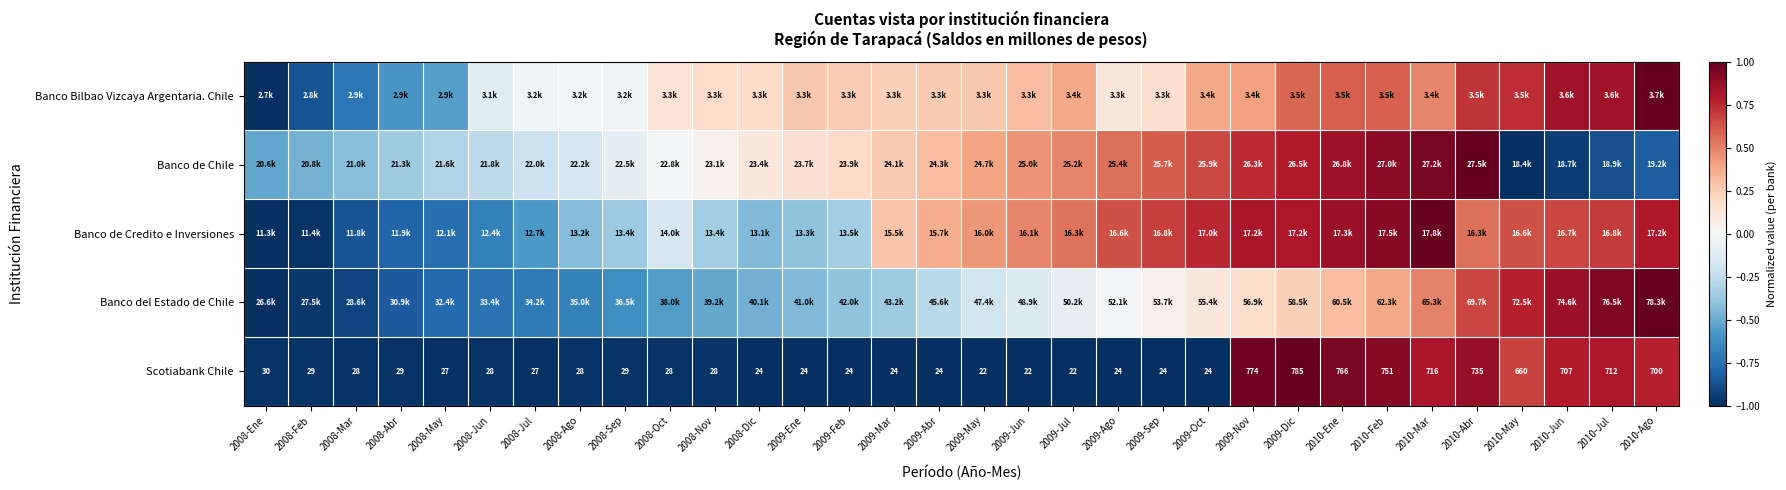

List the labels in order of Banco Bilbao Vizcaya Argentaria. Chile value, smallest first.

2008-Ene, 2008-Feb, 2008-Mar, 2008-Abr, 2008-May, 2008-Jun, 2008-Jul, 2008-Sep, 2008-Ago, 2009-Ago, 2008-Oct, 2009-Sep, 2008-Nov, 2008-Dic, 2009-Mar, 2009-Feb, 2009-Abr, 2009-Ene, 2009-May, 2009-Jun, 2009-Oct, 2009-Jul, 2009-Nov, 2010-Mar, 2009-Dic, 2010-Feb, 2010-Ene, 2010-Abr, 2010-May, 2010-Jun, 2010-Jul, 2010-Ago